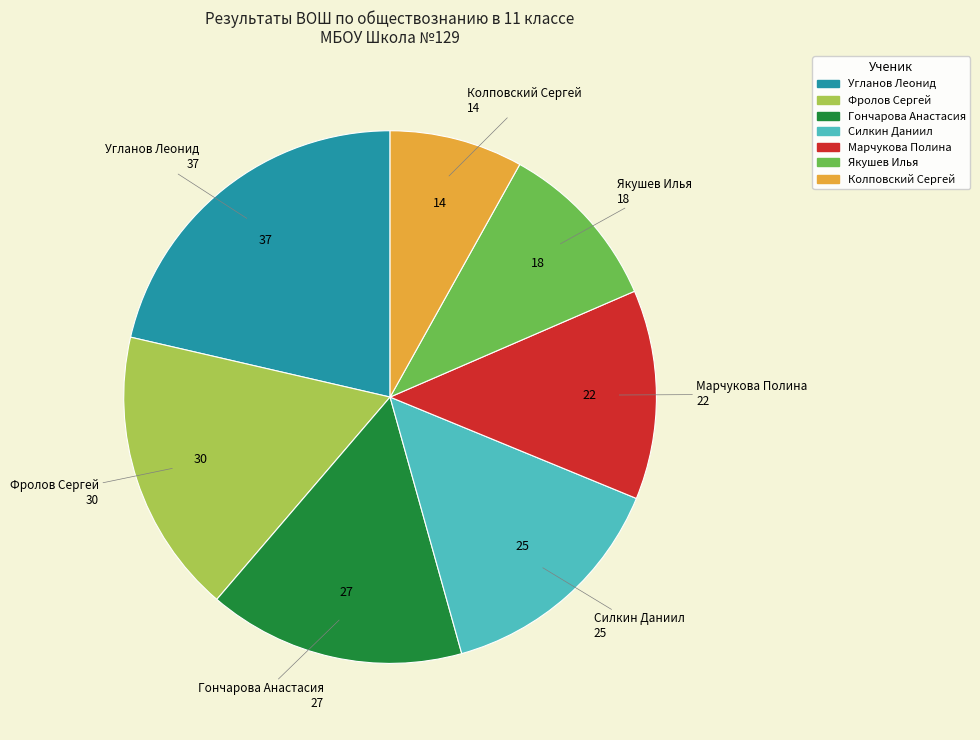

Rank the categories by value from lowest to highest.

Колповский Сергей, Якушев Илья, Марчукова Полина, Силкин Даниил, Гончарова Анастасия, Фролов Сергей, Угланов Леонид